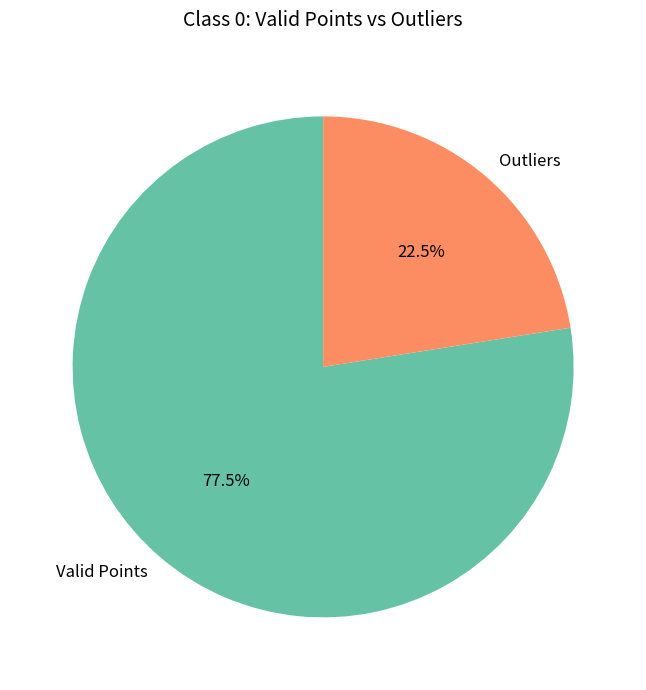

To the nearest percent, what is the average slice percentage?

50%